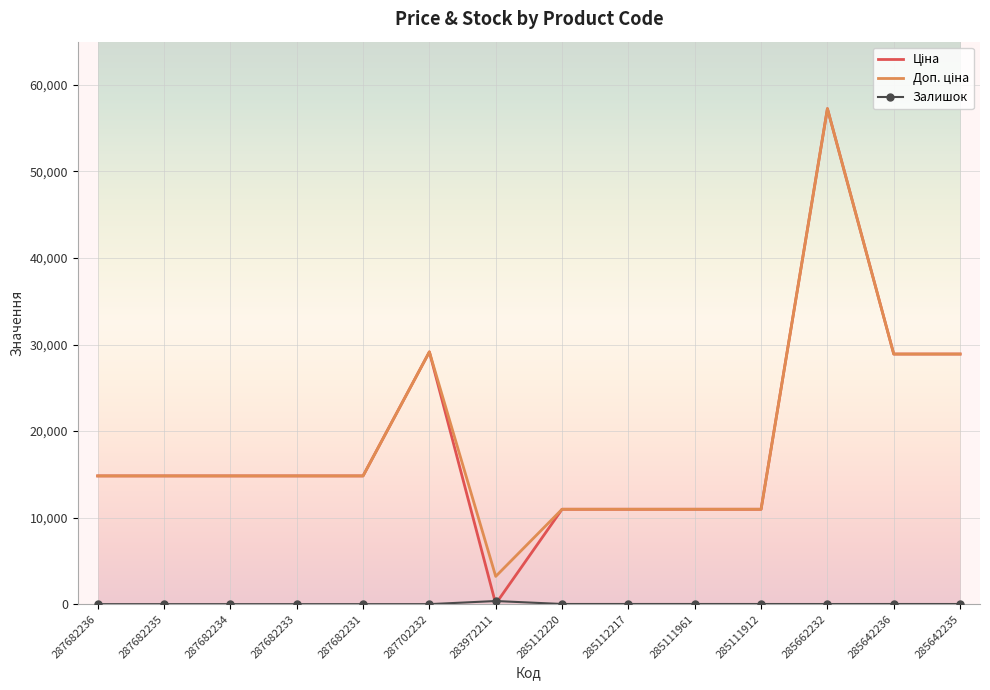

At how many categories does at least one series exceed 15911?

4